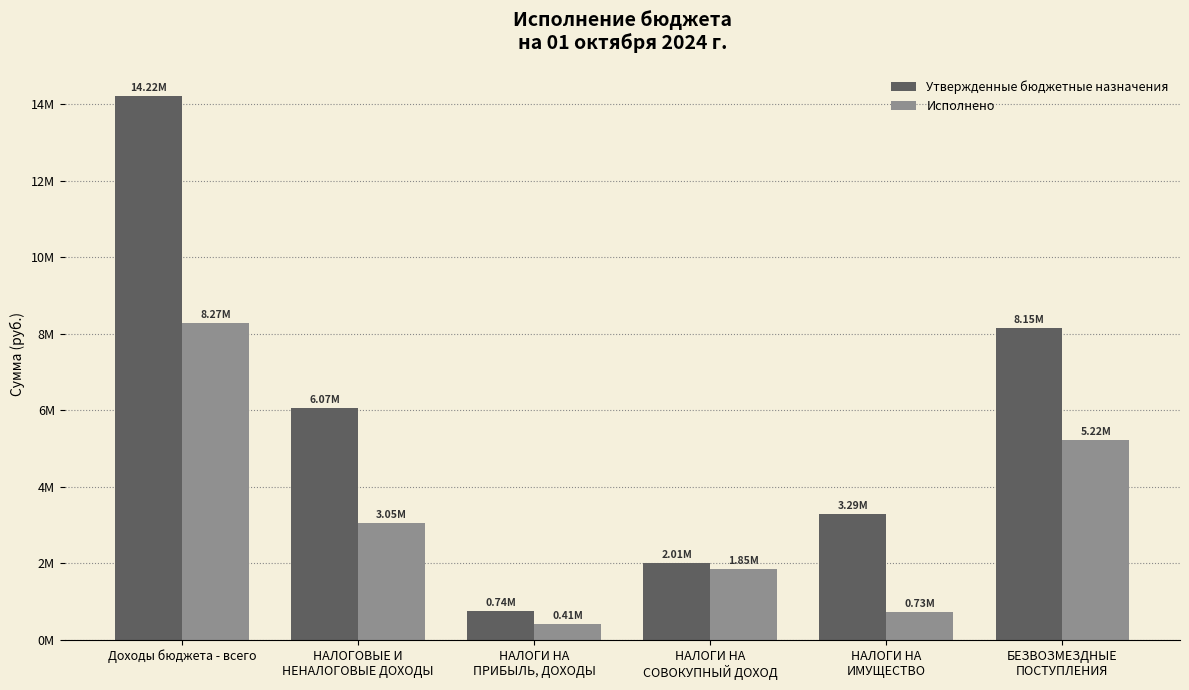

Does the chart contain any negative values?

No